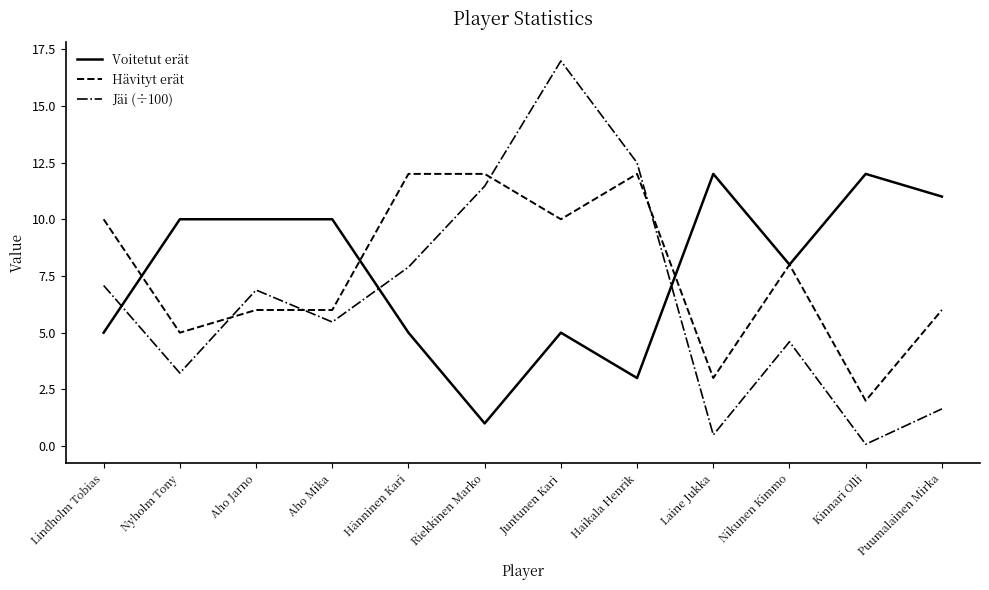

Reading left to right, transcribe all the data shown in this chart.

Voitetut erät: 5.0	10.0	10.0	10.0	5.0	1.0	5.0	3.0	12.0	8.0	12.0	11.0
Hävityt erät: 10.0	5.0	6.0	6.0	12.0	12.0	10.0	12.0	3.0	8.0	2.0	6.0
Jäi (÷100): 7.1	3.2	6.9	5.5	7.9	11.5	17.0	12.5	0.5	4.6	0.1	1.6